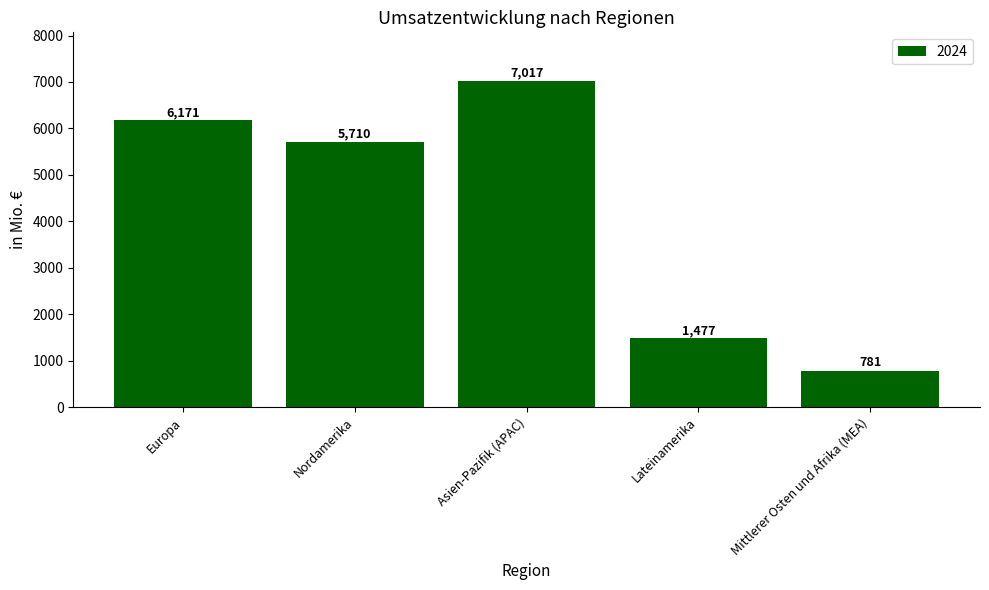

Between Nordamerika and Europa, which is larger?

Europa